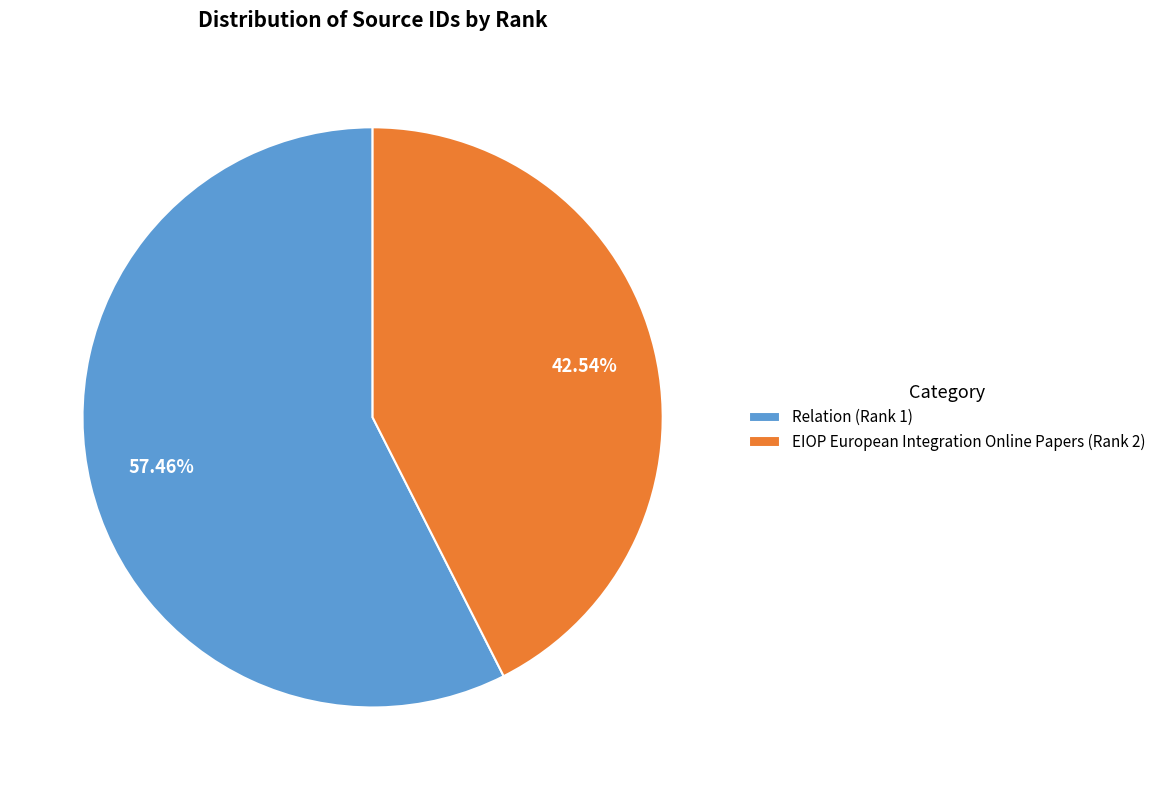

How many slices are in this pie chart?

2